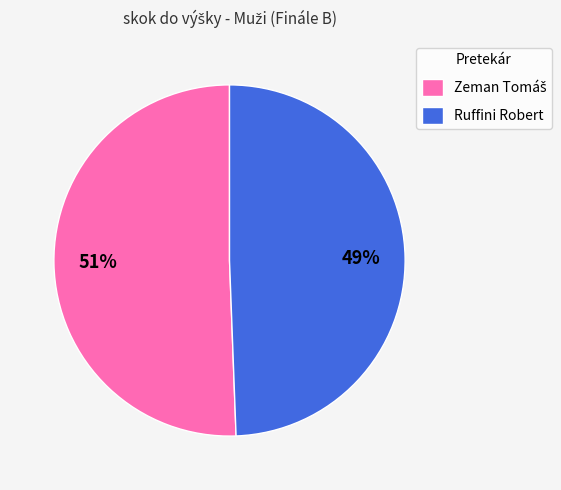

True or false: Ruffini Robert accounts for 58% of the total.

False